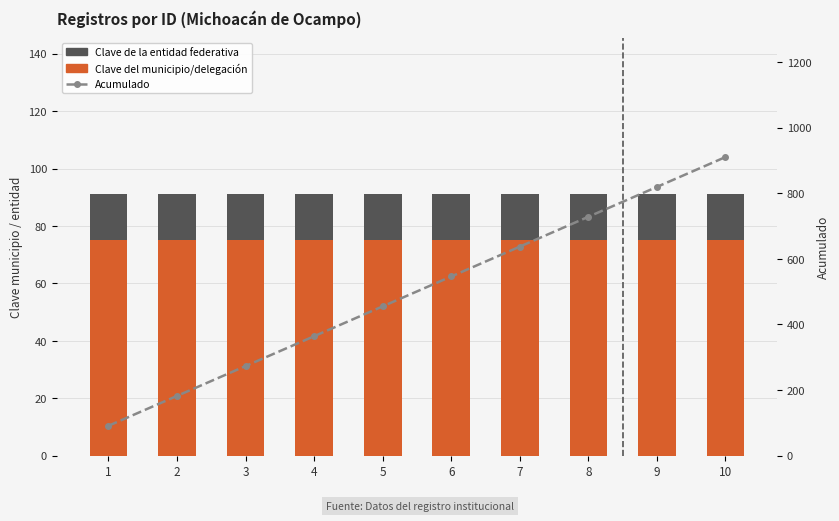

Which series has the largest total across all categories?

Acumulado